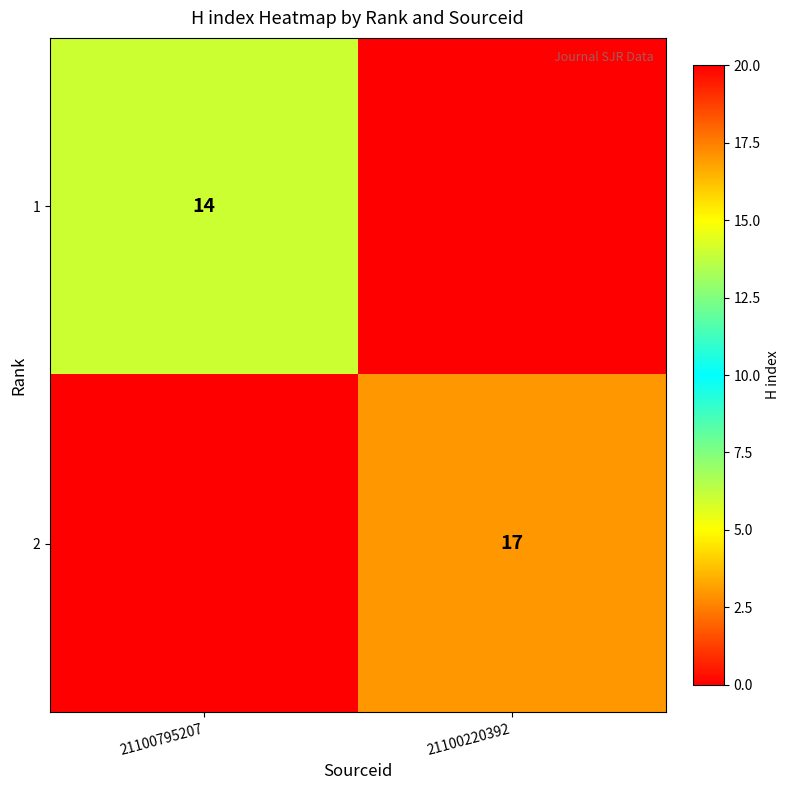

How many series are shown in this chart?

2